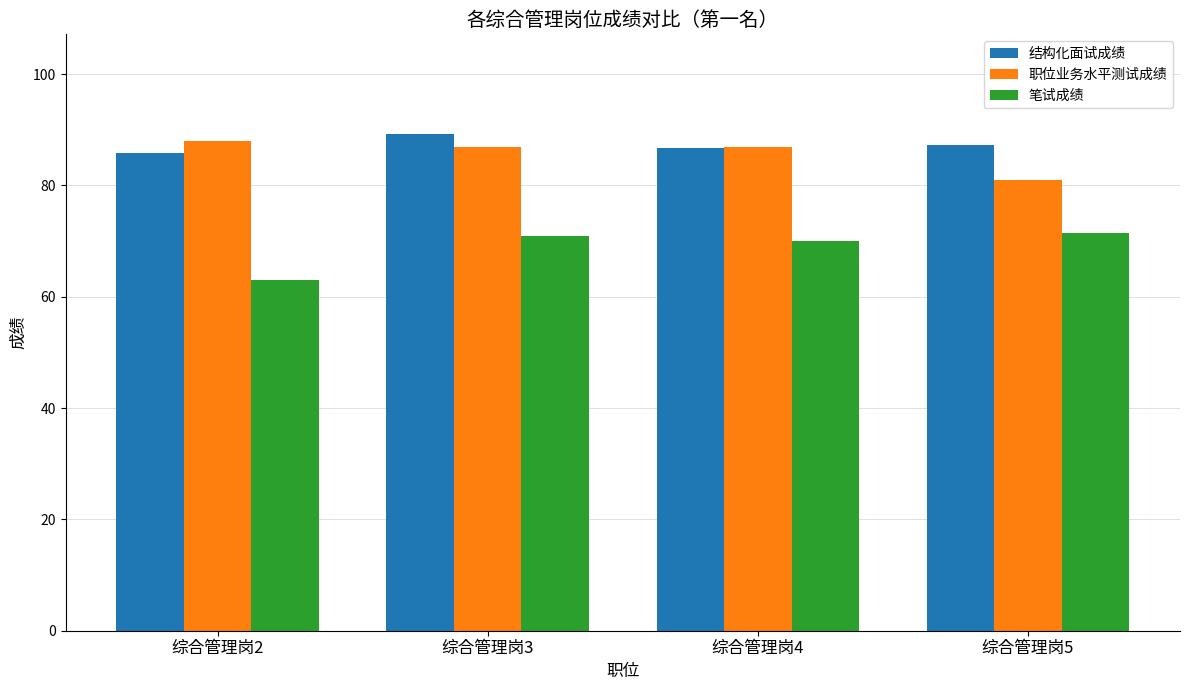

Is the value of 结构化面试成绩 at 综合管理岗2 greater than the value of 职位业务水平测试成绩 at 综合管理岗2?

No